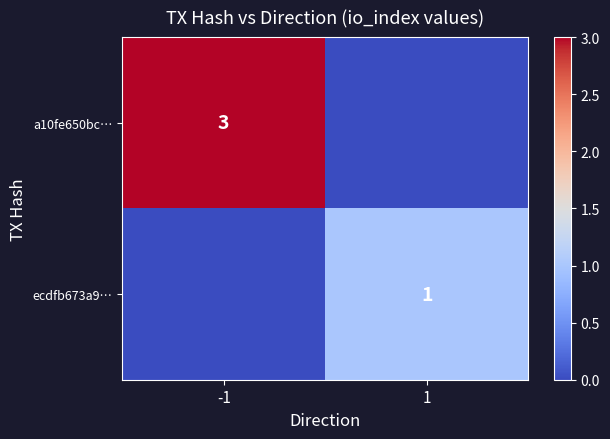

True or false: a10fe650bc… has a value of 3 at -1.

True